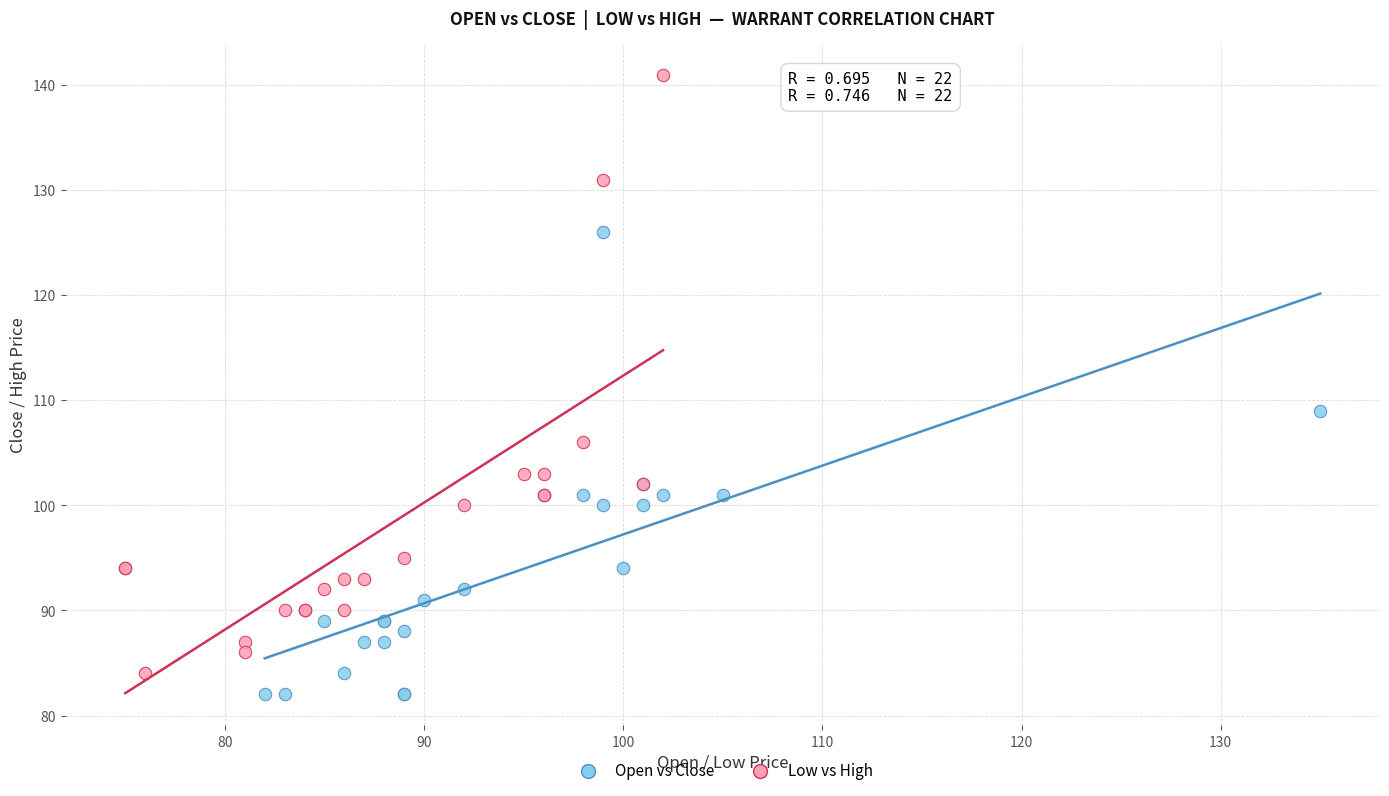

Which series has the widest spread of Y values?

Low vs High